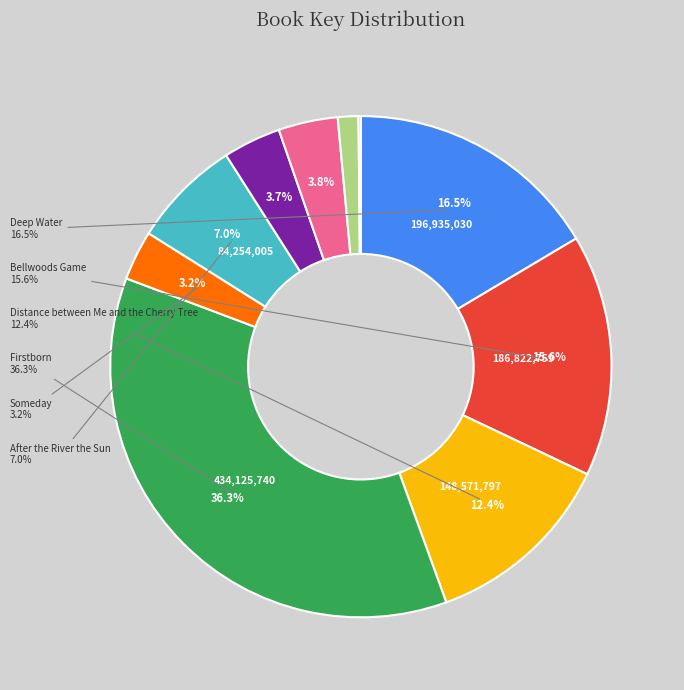

Which slice is the smallest?

Misfits